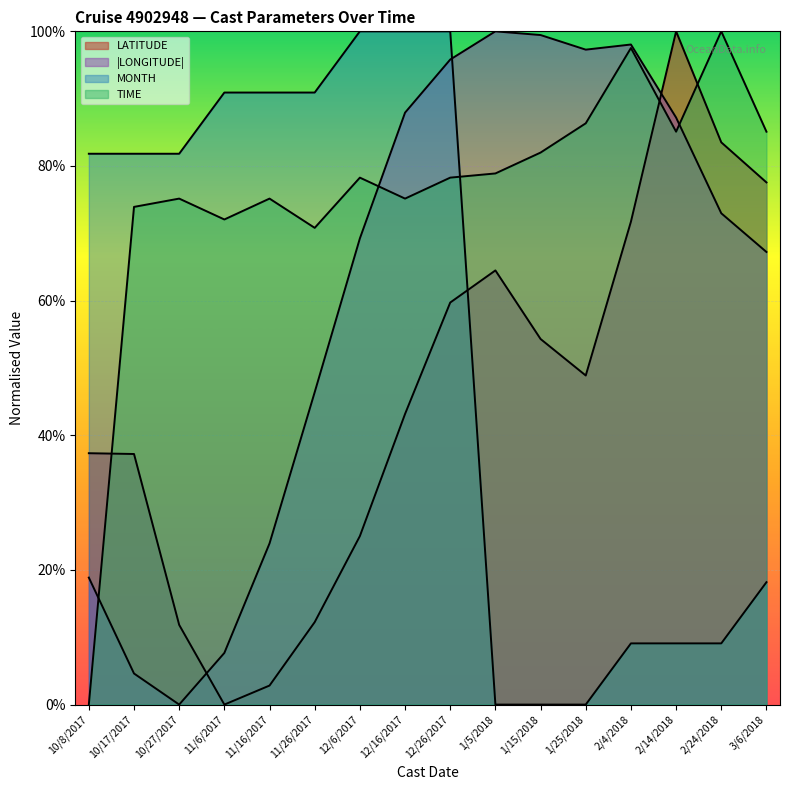

What is the approximate value of TIME at 1/15/2018?

82.0